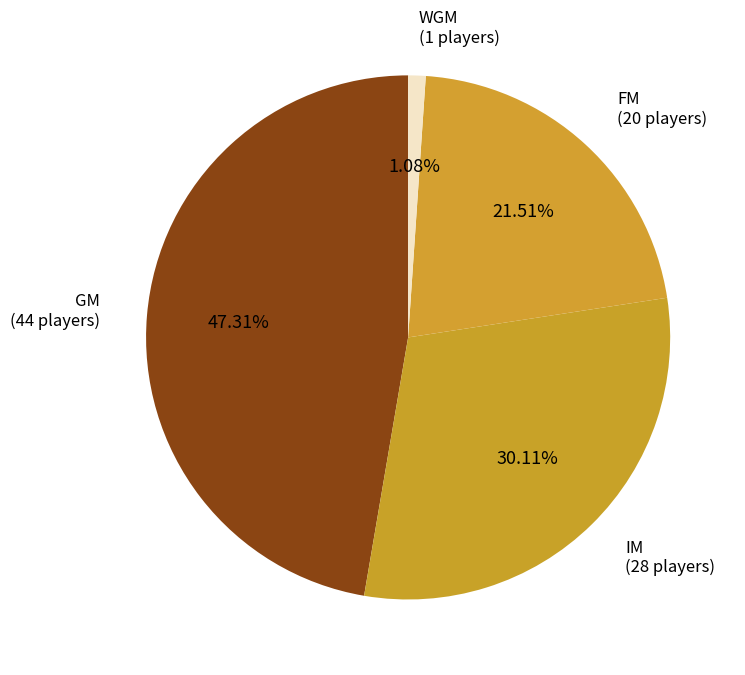

How many slices are in this pie chart?

4